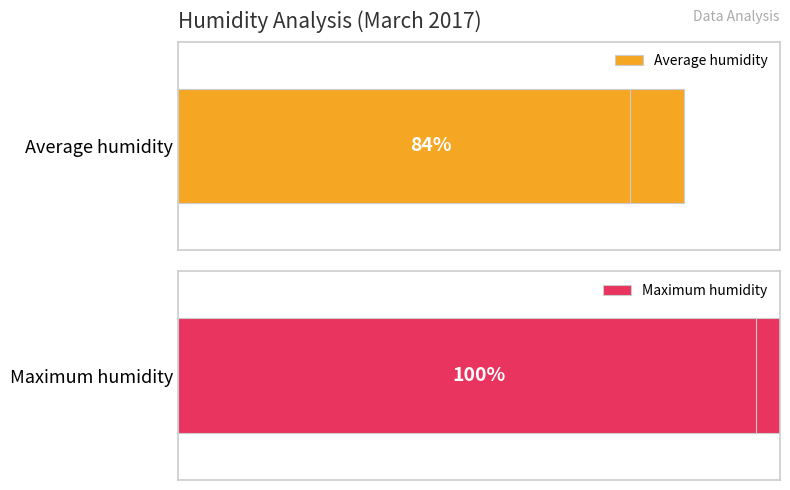

What is the value of the Maximum humidity bar at the 1st from the left?

100